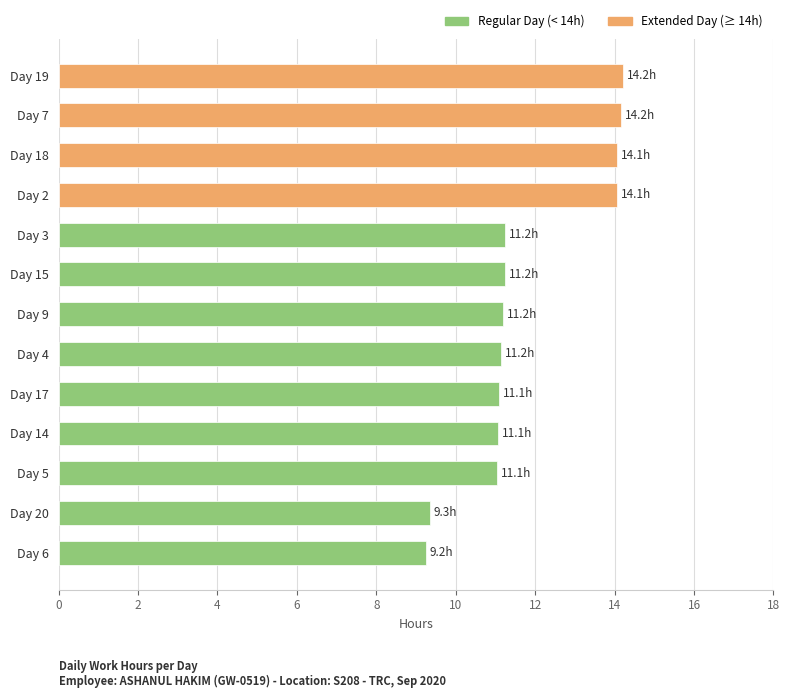

The value at Day 17 is 19.9. True or false?

False